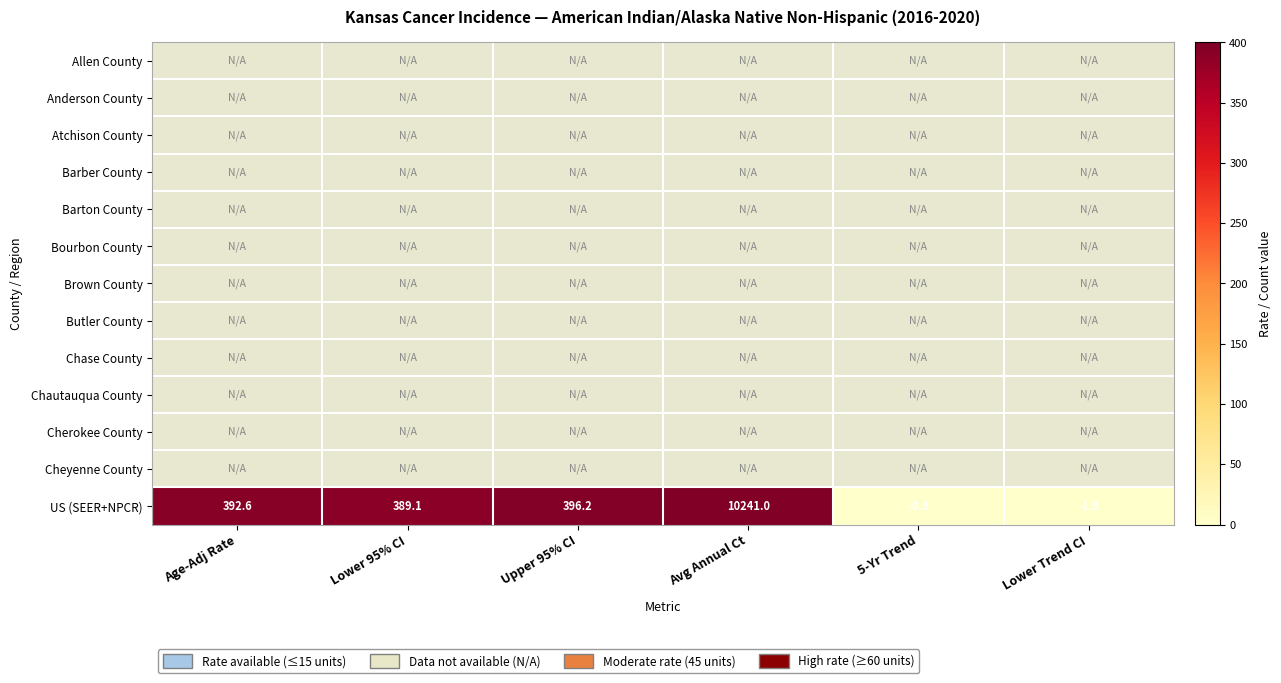

What is the difference between the maximum and minimum values in the US (SEER+NPCR) series?

10242.9